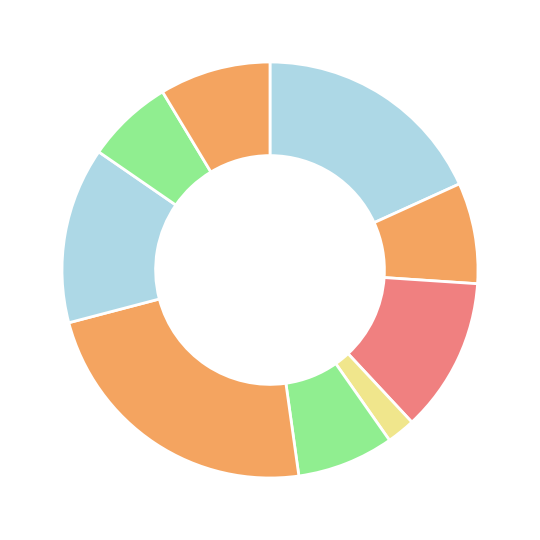

To the nearest percent, what is the average slice percentage?

11%